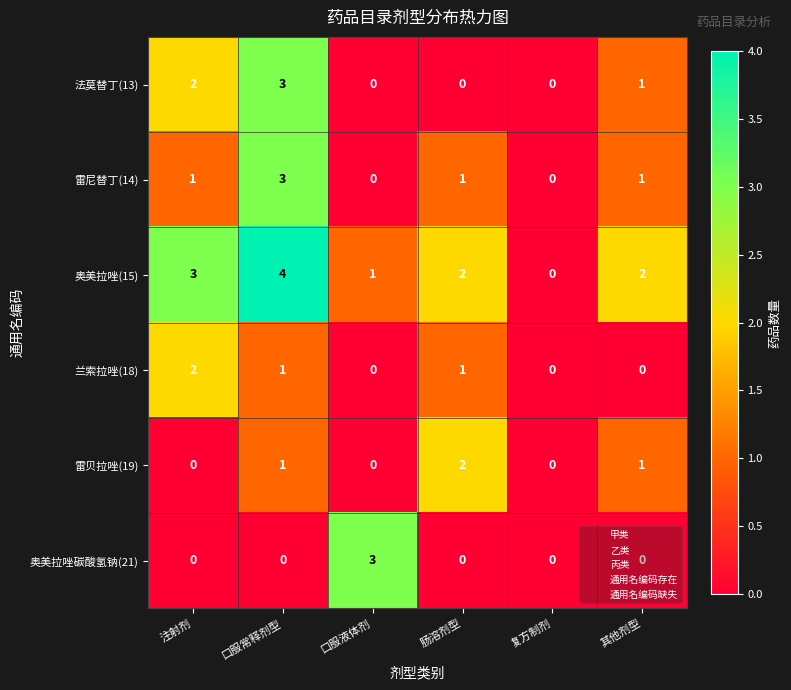

True or false: 雷贝拉唑(19) has a value of 1 at 其他剂型.

True